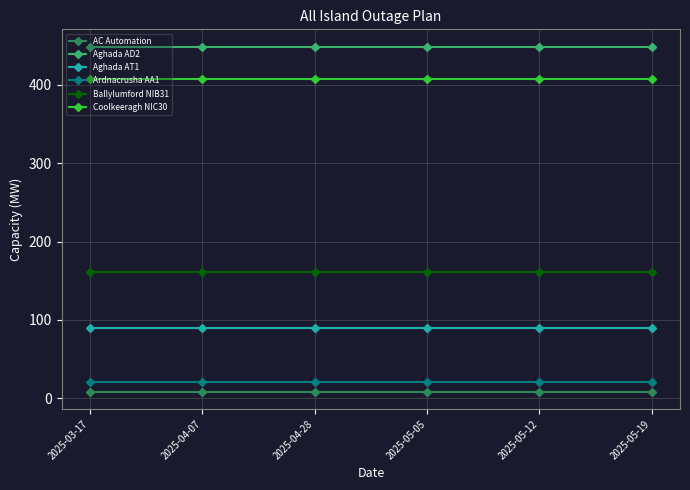

The value of Aghada AD2 at 2025-05-05 is 98. True or false?

False